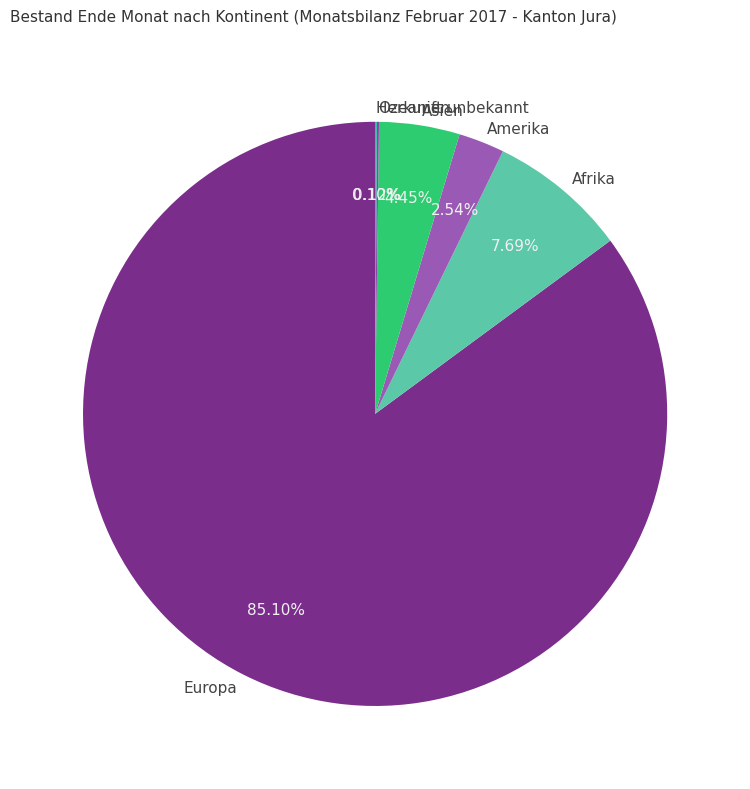

Does any single category account for the majority?

Yes